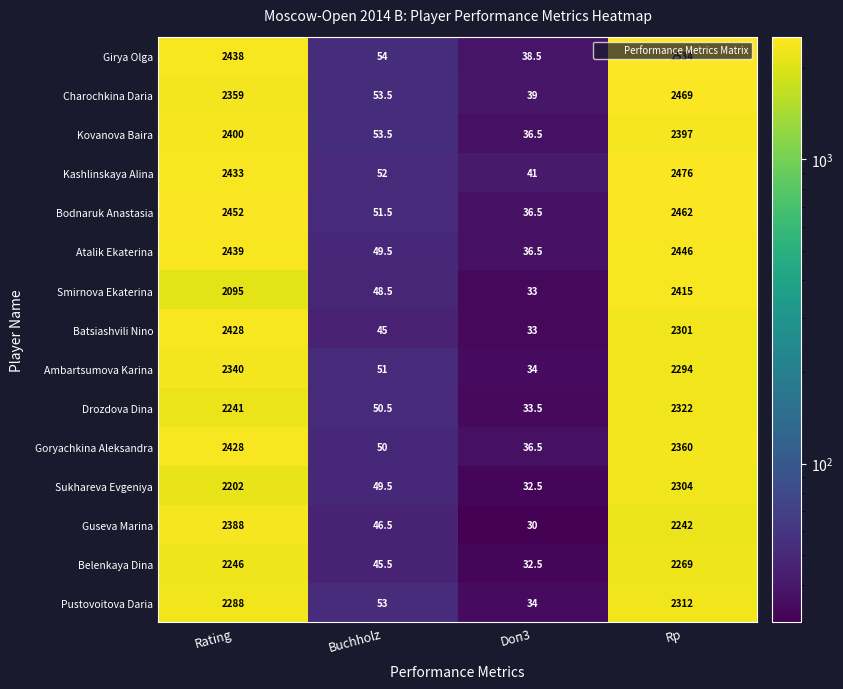

What is the spread (max minus min) of values at Rp?

292.0